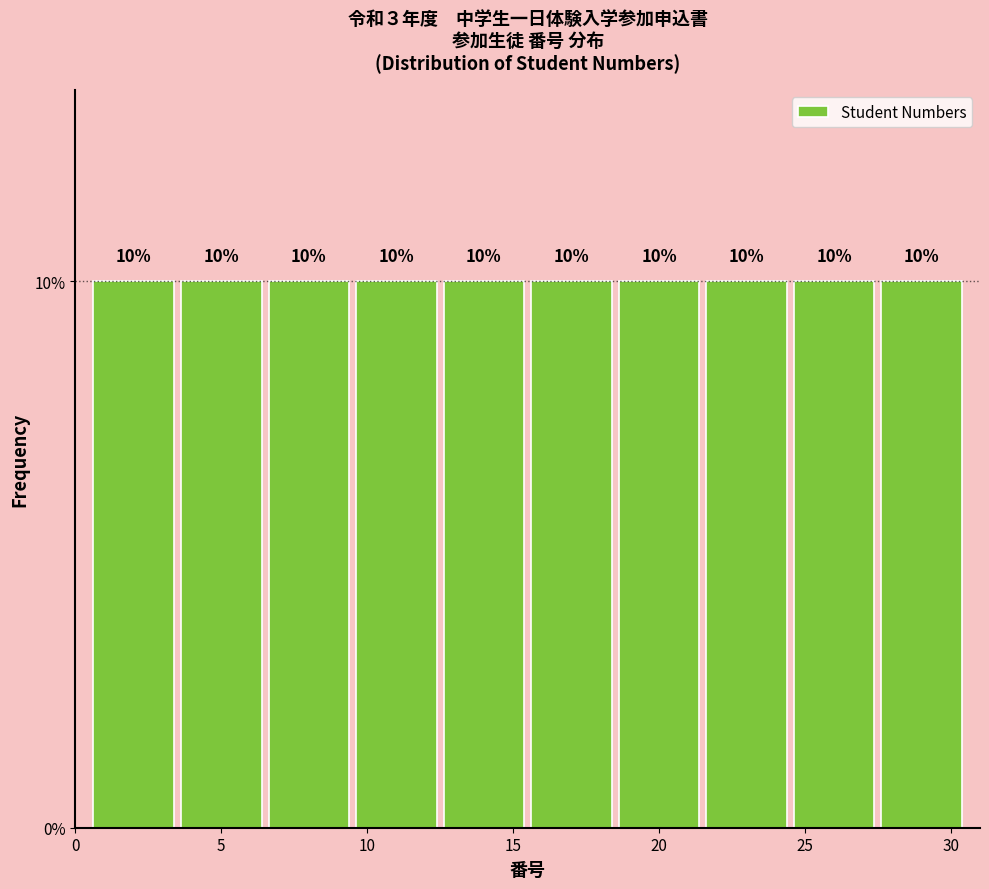

How tall is the bar that spans 6.5 to 9.5 on the x-axis?

10